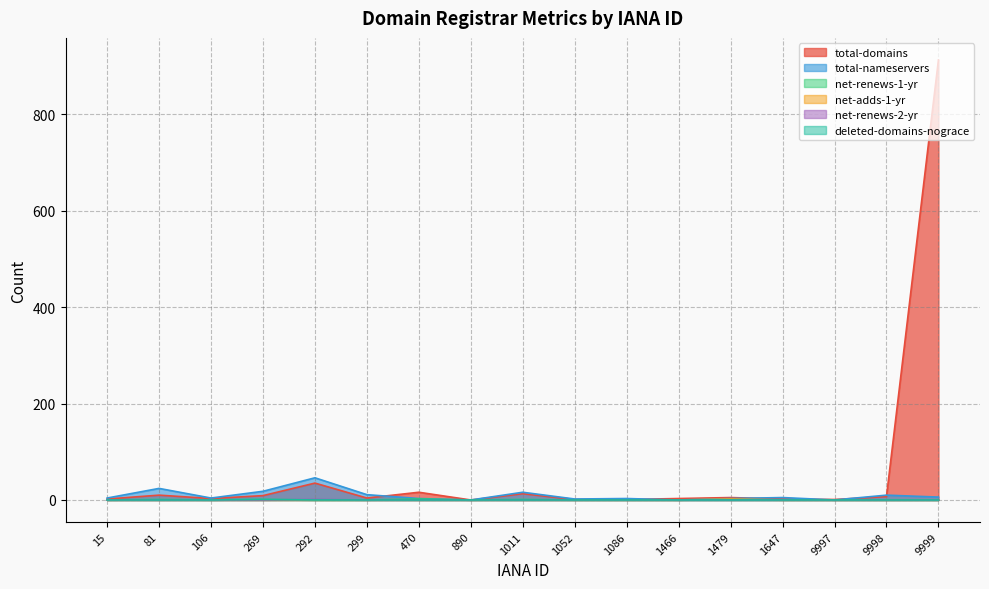

At how many categories does at least one series exceed 533?

1